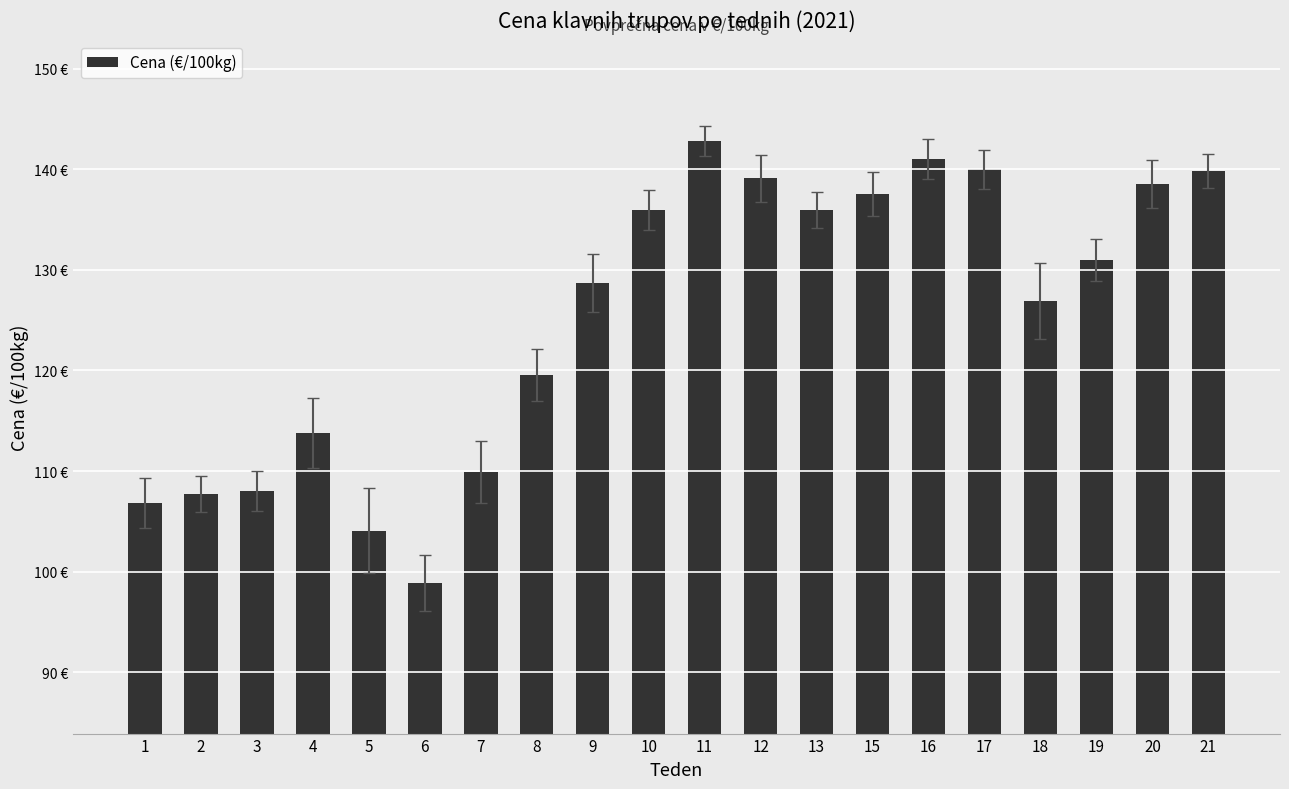

Does the chart contain any negative values?

No